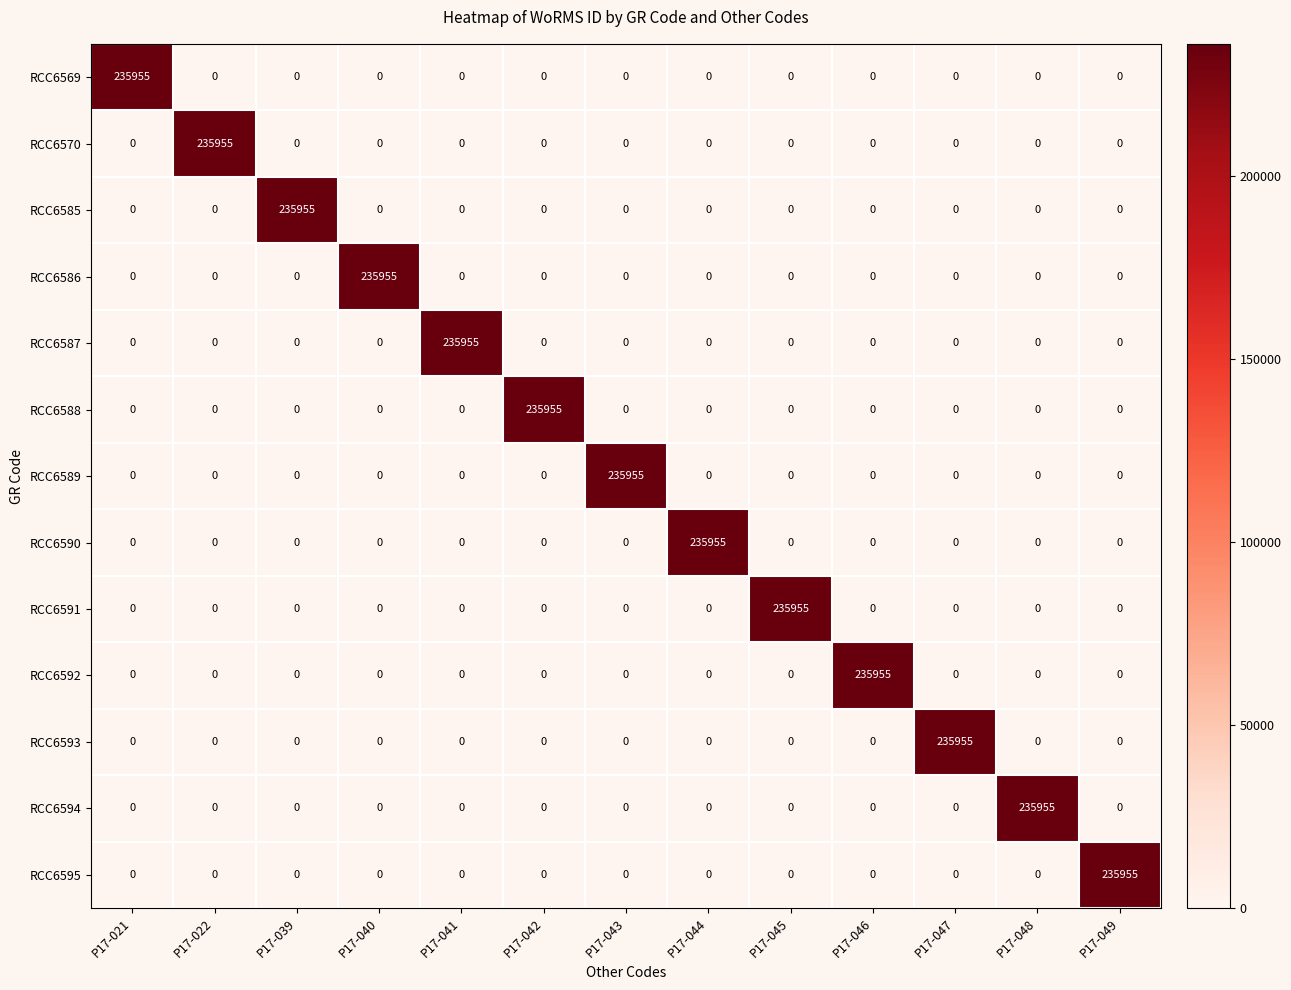

The value of RCC6588 at P17-022 is 0. True or false?

True